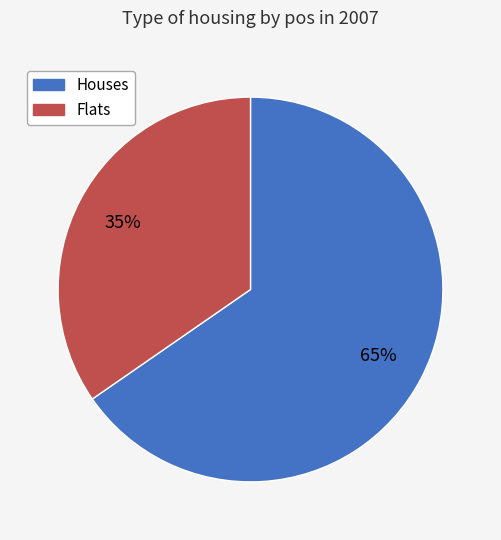

Does any single category account for the majority?

Yes